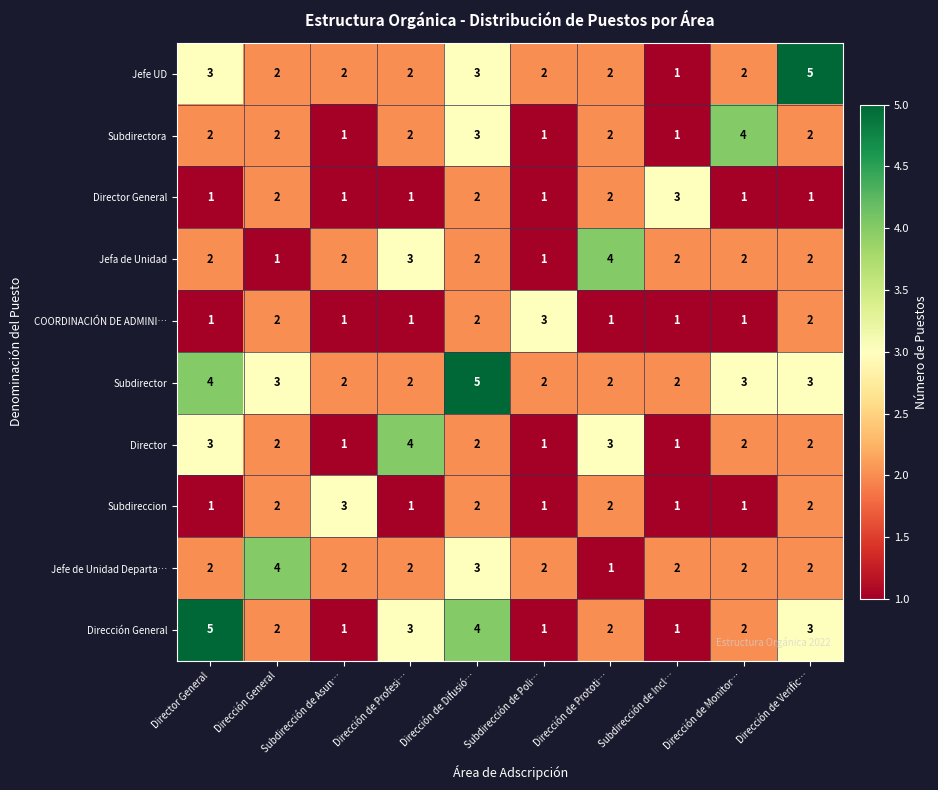

How many Subdirectora values are between 1 and 2?

8